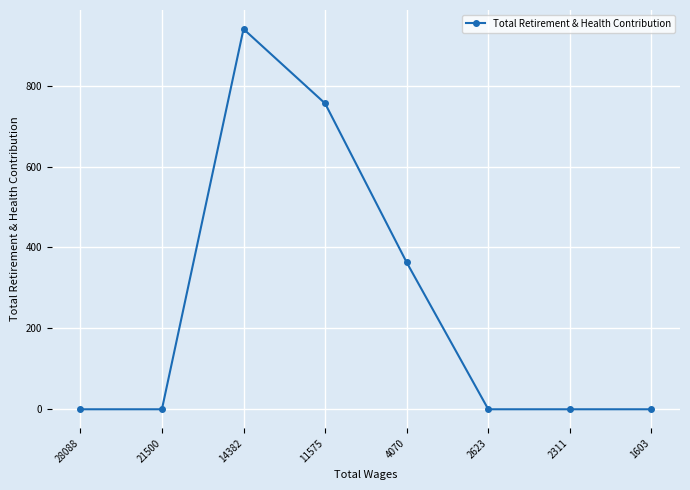

At which category does the data reach its first local peak?

14382